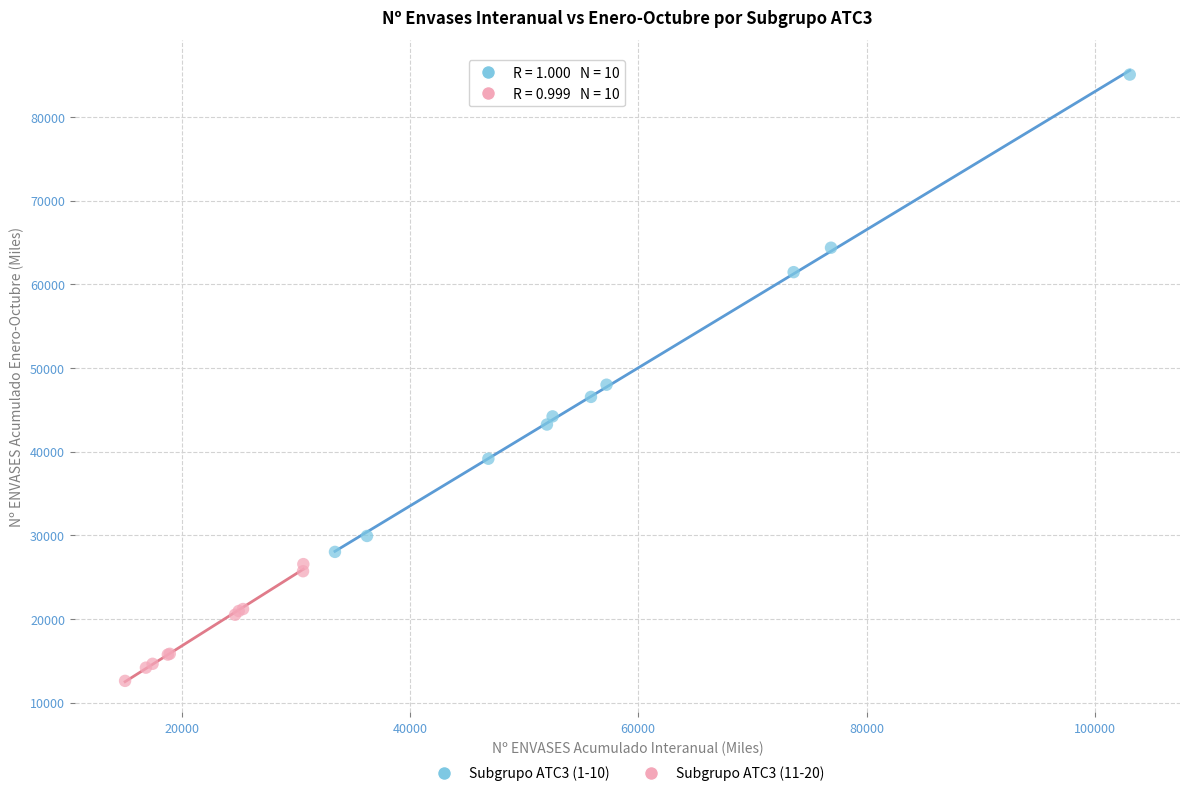

Which series reaches the maximum Y coordinate?

Subgrupo ATC3 (1-10)